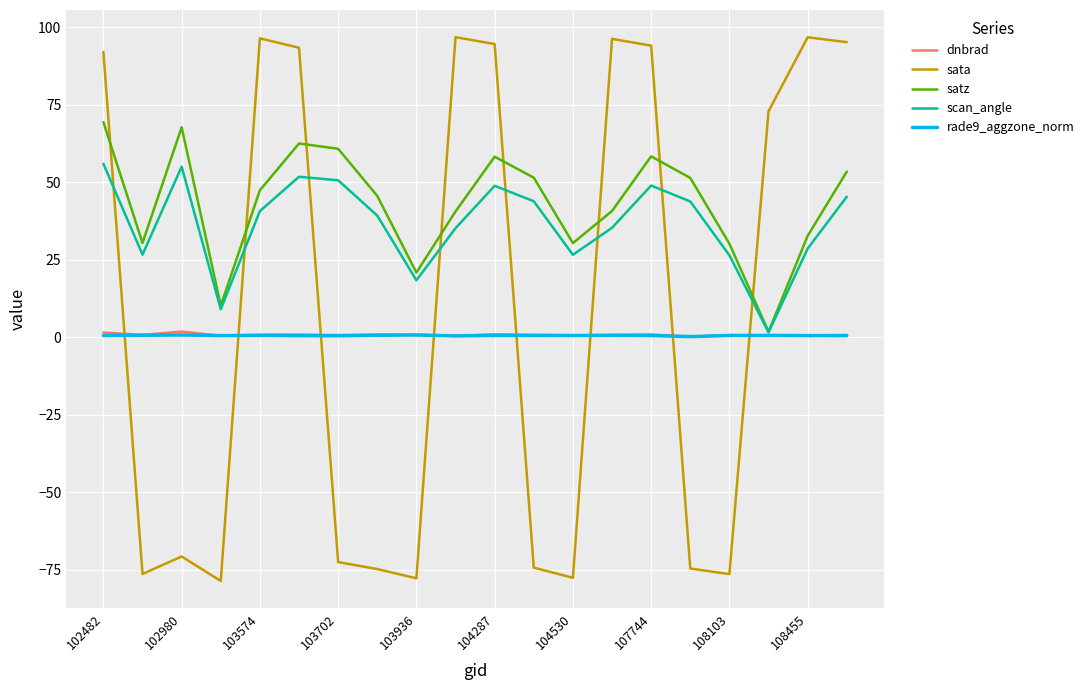

What is the minimum value for dnbrad?

0.1